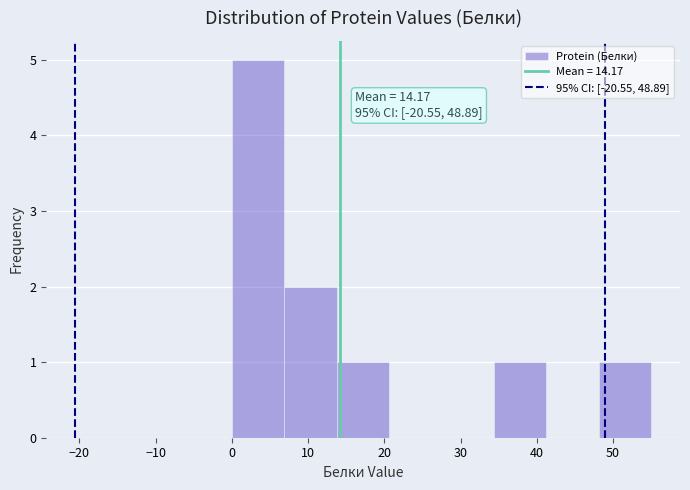

Over which range of the x-axis is the bar tallest?

0 to 7